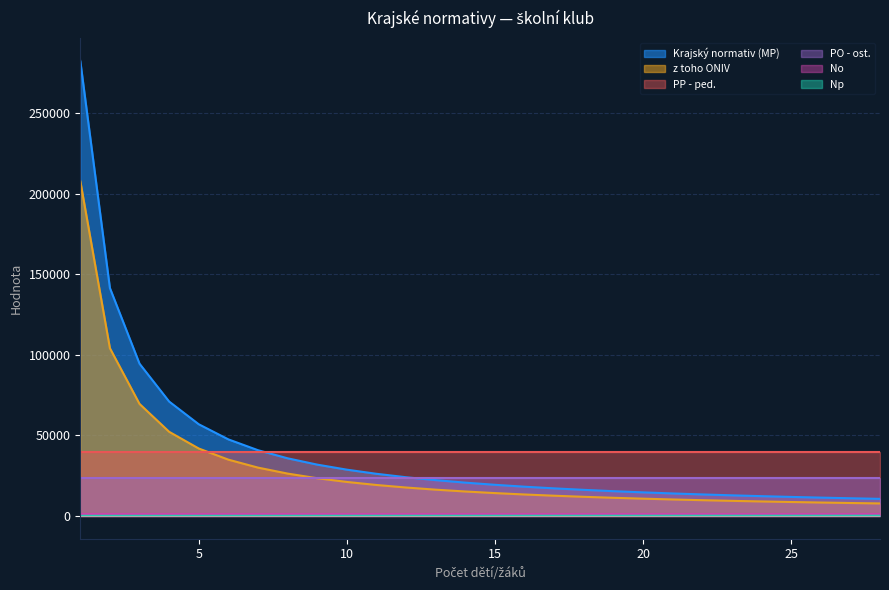

What is the sum of all Np values?

933.8